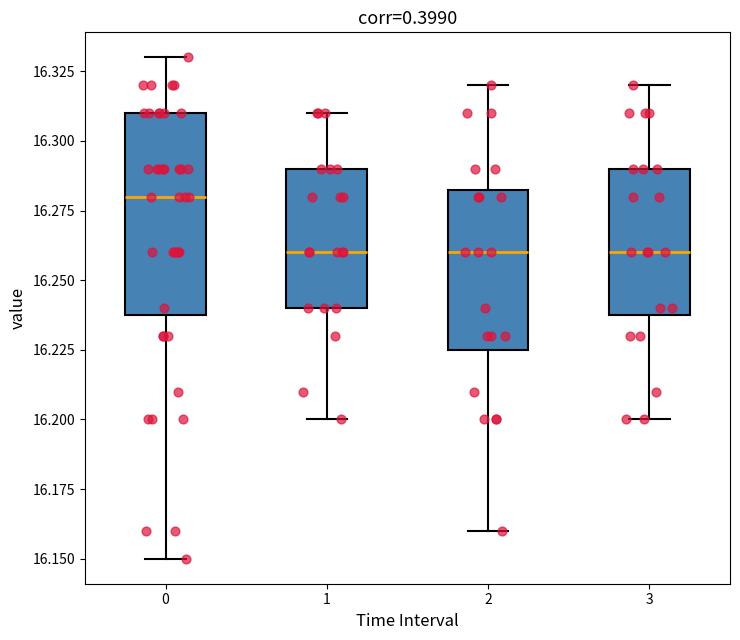

Where is the lower edge of the box at x = 0 on the y-axis? The values are not printed on the chart, so give them approximately, as read against the axis.

16.240